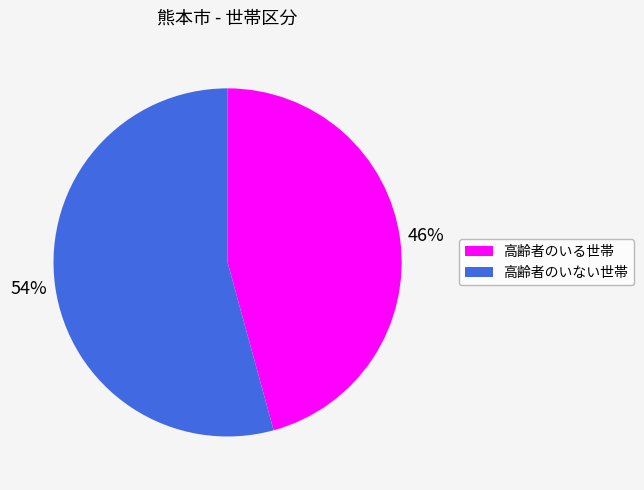

Which slice is the largest?

高齢者のいない世帯